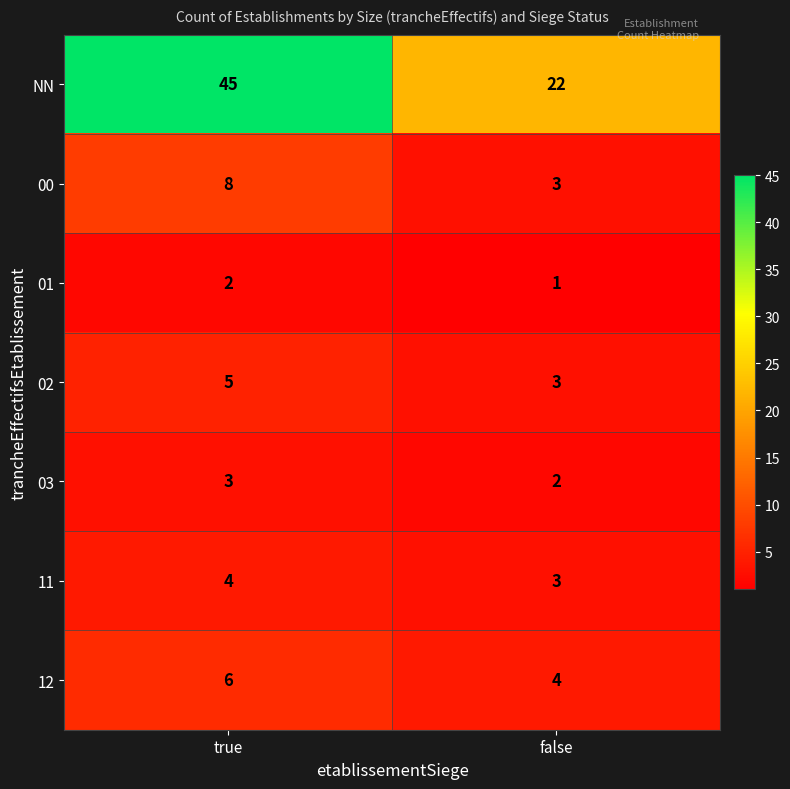

Which series has the largest range (max minus min)?

NN